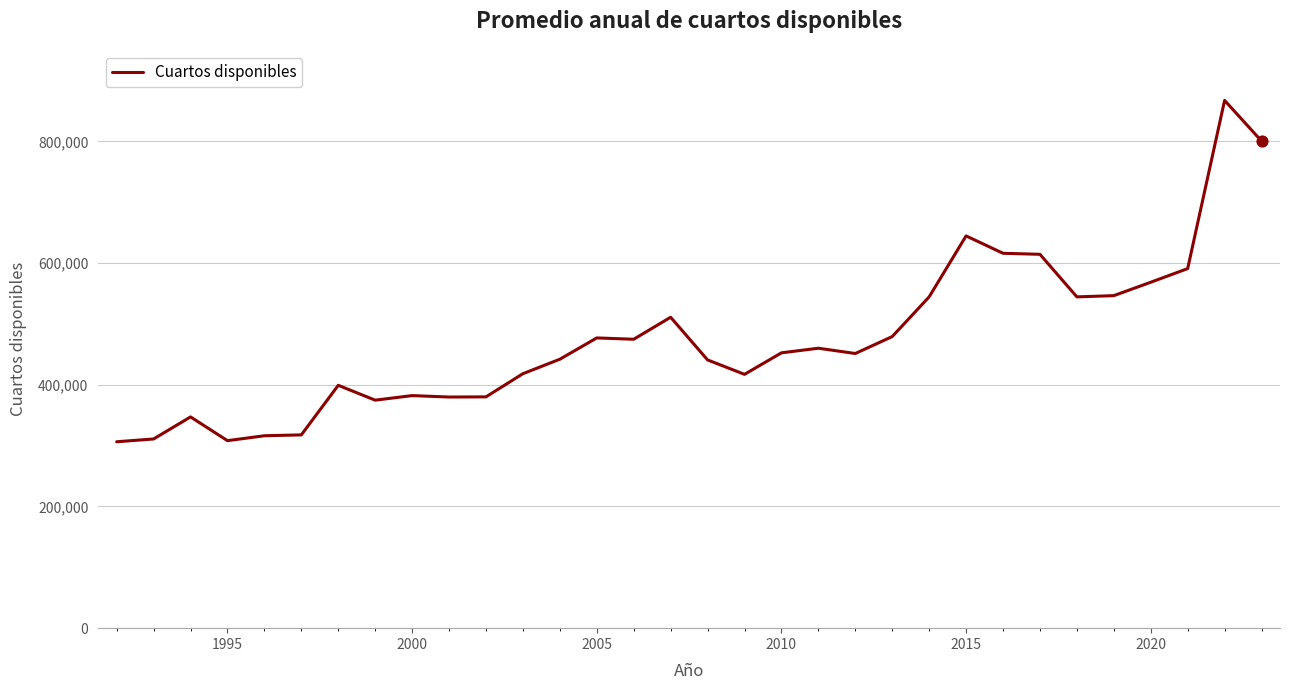

What is the minimum value shown in the chart?

306403.6